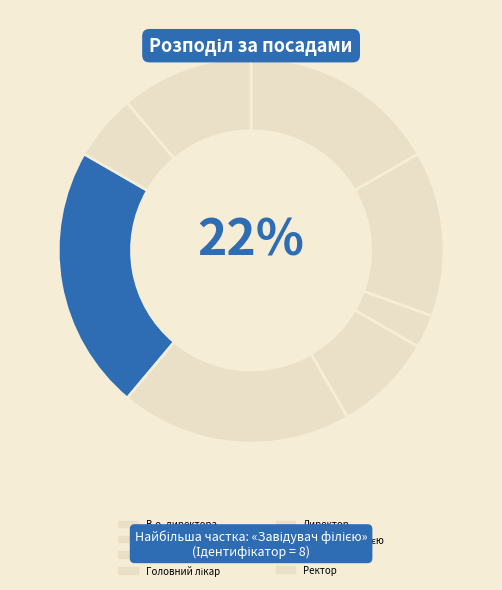

Which has a higher value, Завідувач філією or Директор?

Завідувач філією